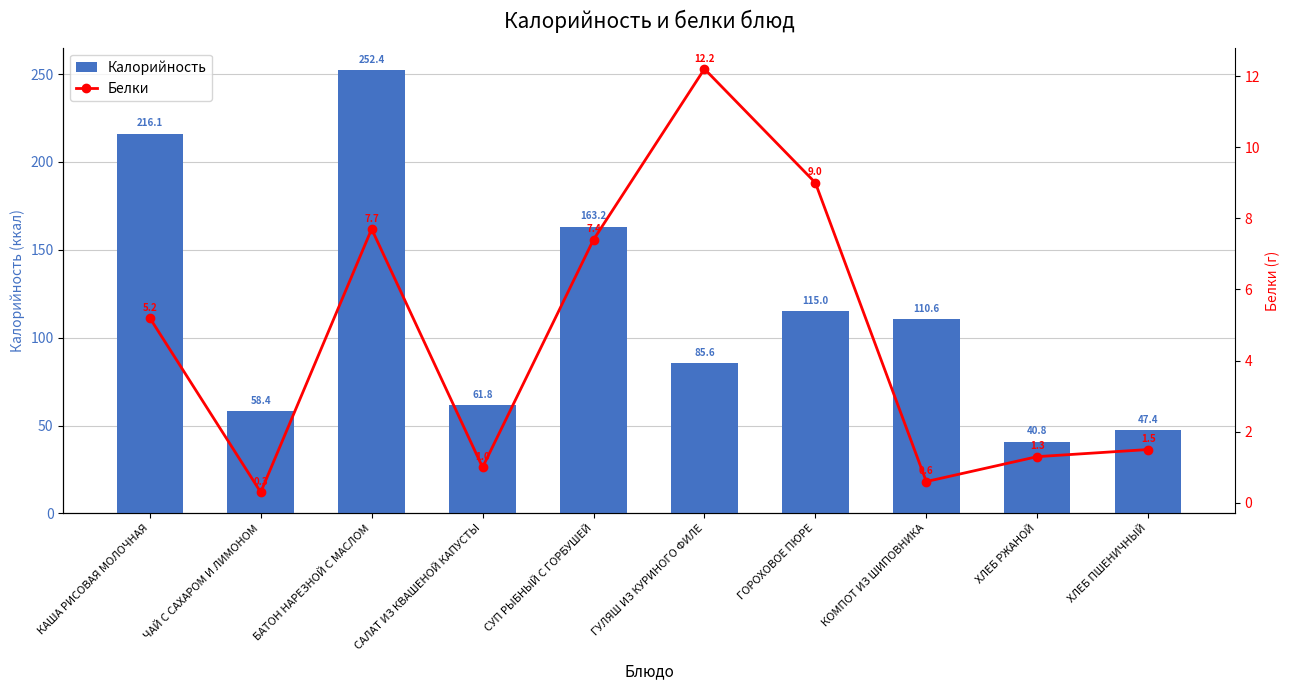

The Калорийность series shows 61.8 at САЛАТ ИЗ КВАШЕНОЙ КАПУСТЫ. True or false?

True